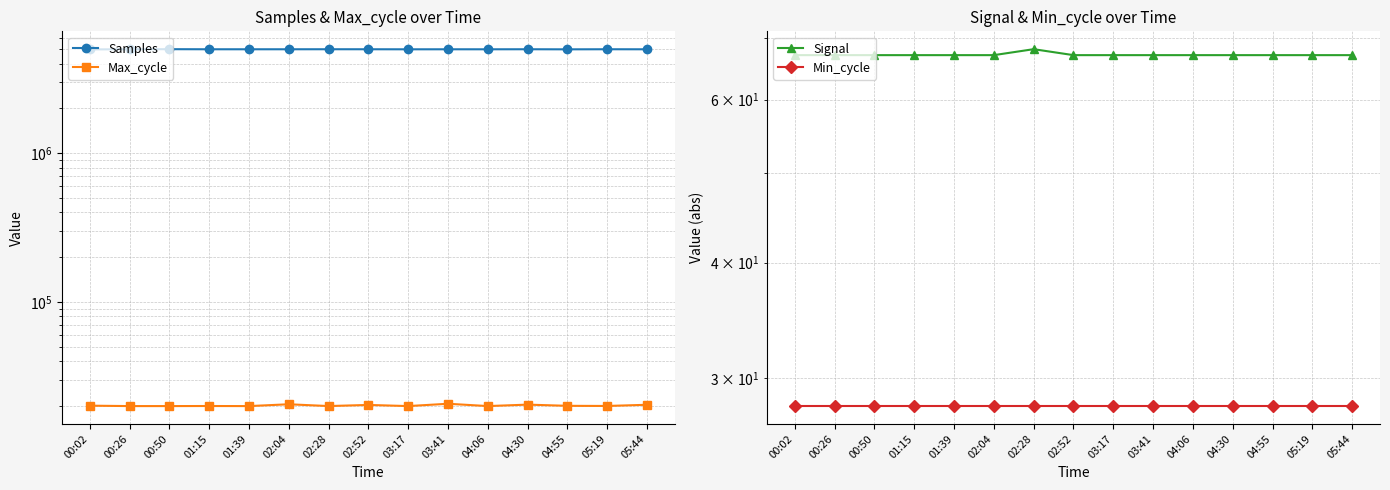

True or false: Signal and Min_cycle cross at least once.

False